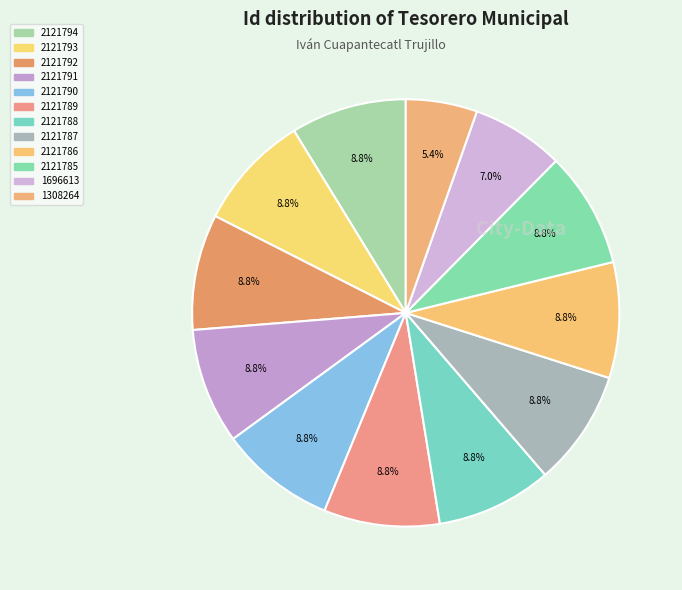

Is there a majority slice in this chart?

No